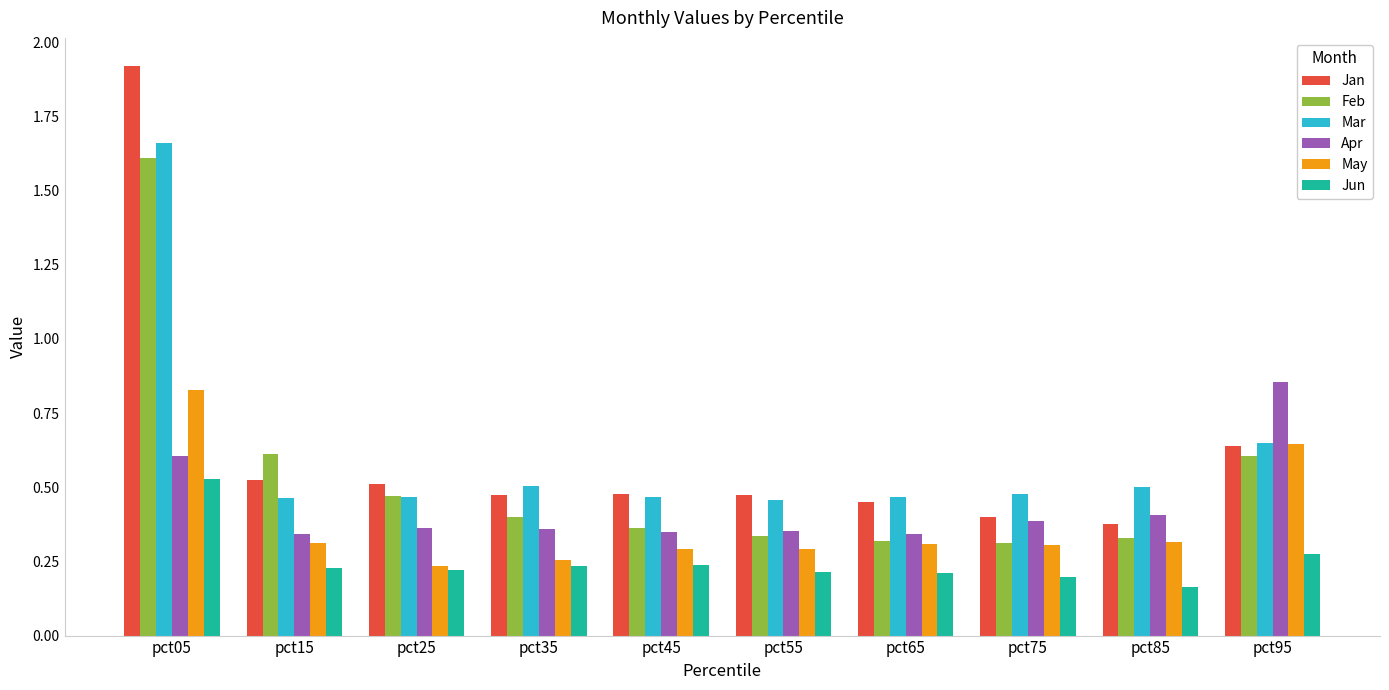

Which series changed the most between pct85 and pct95?

Apr